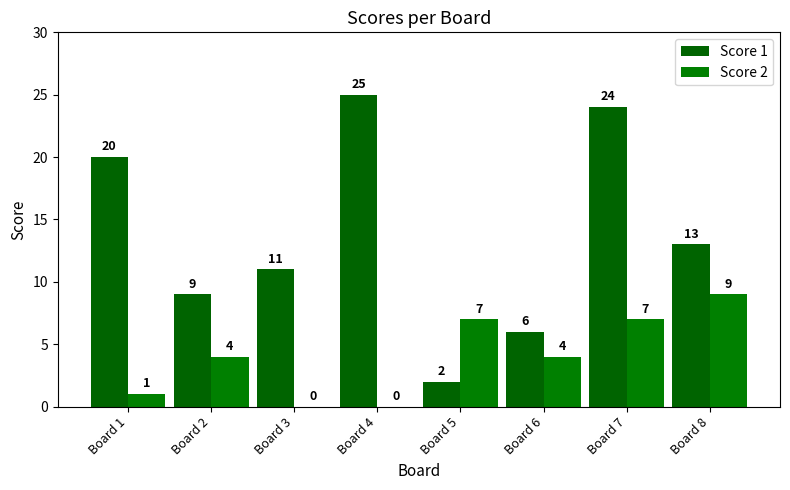

Which series has the widest spread of values?

Score 1